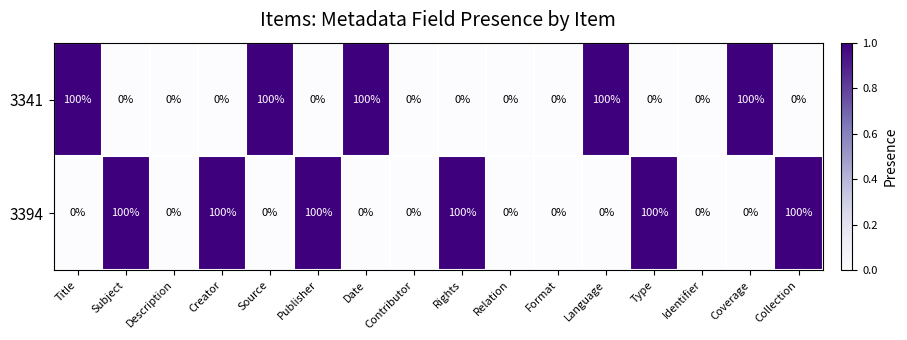

Which series has the largest total across all categories?

3394